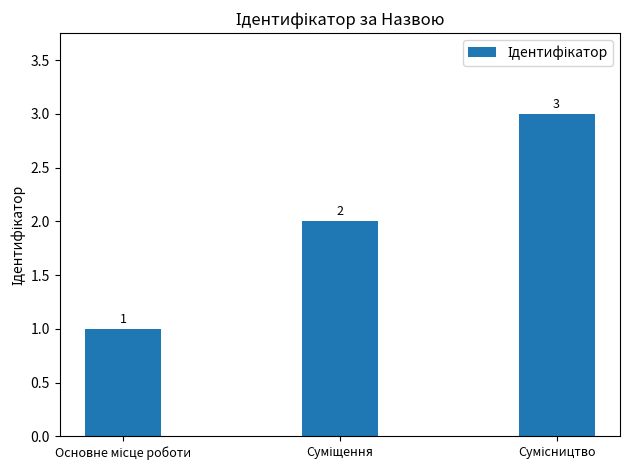

What is the value of the 1st bar from the left?

1